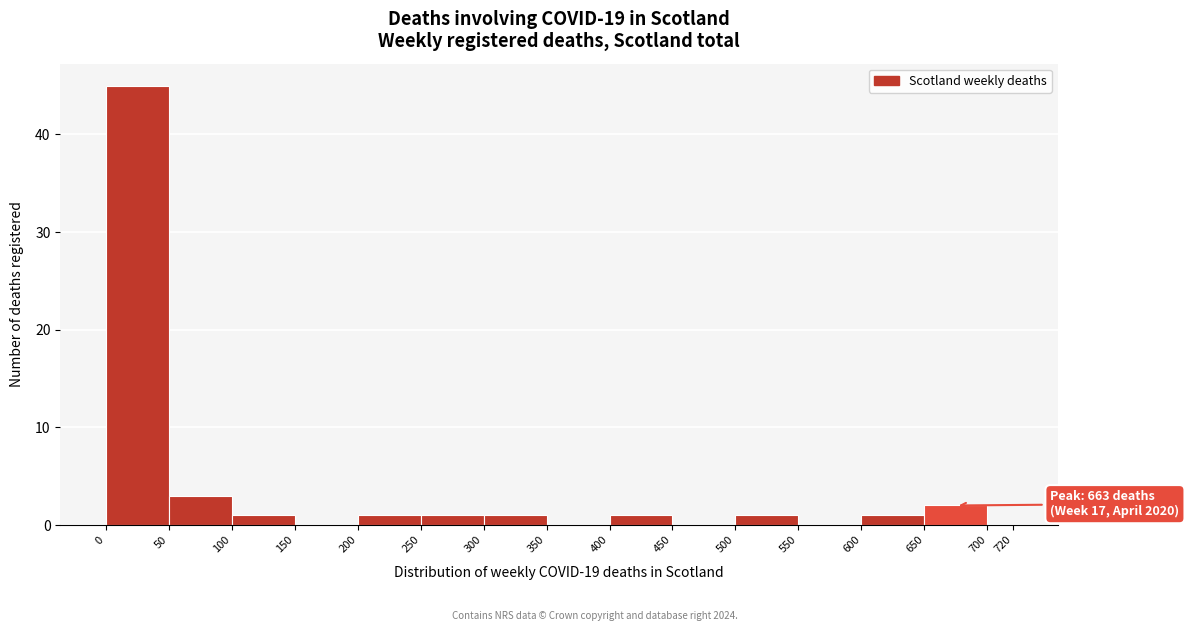

Over which range of the x-axis is the bar tallest?

0 to 50